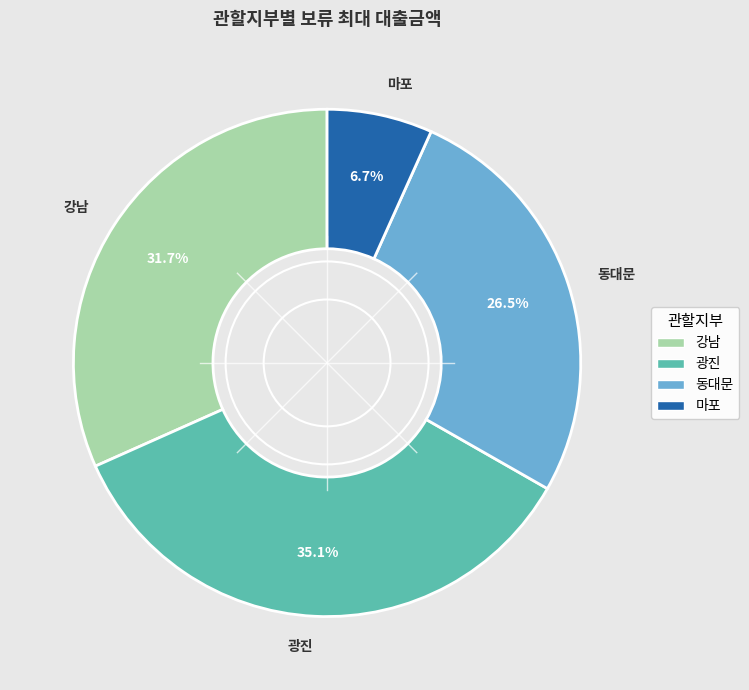

Rank the categories by value from lowest to highest.

마포, 동대문, 강남, 광진